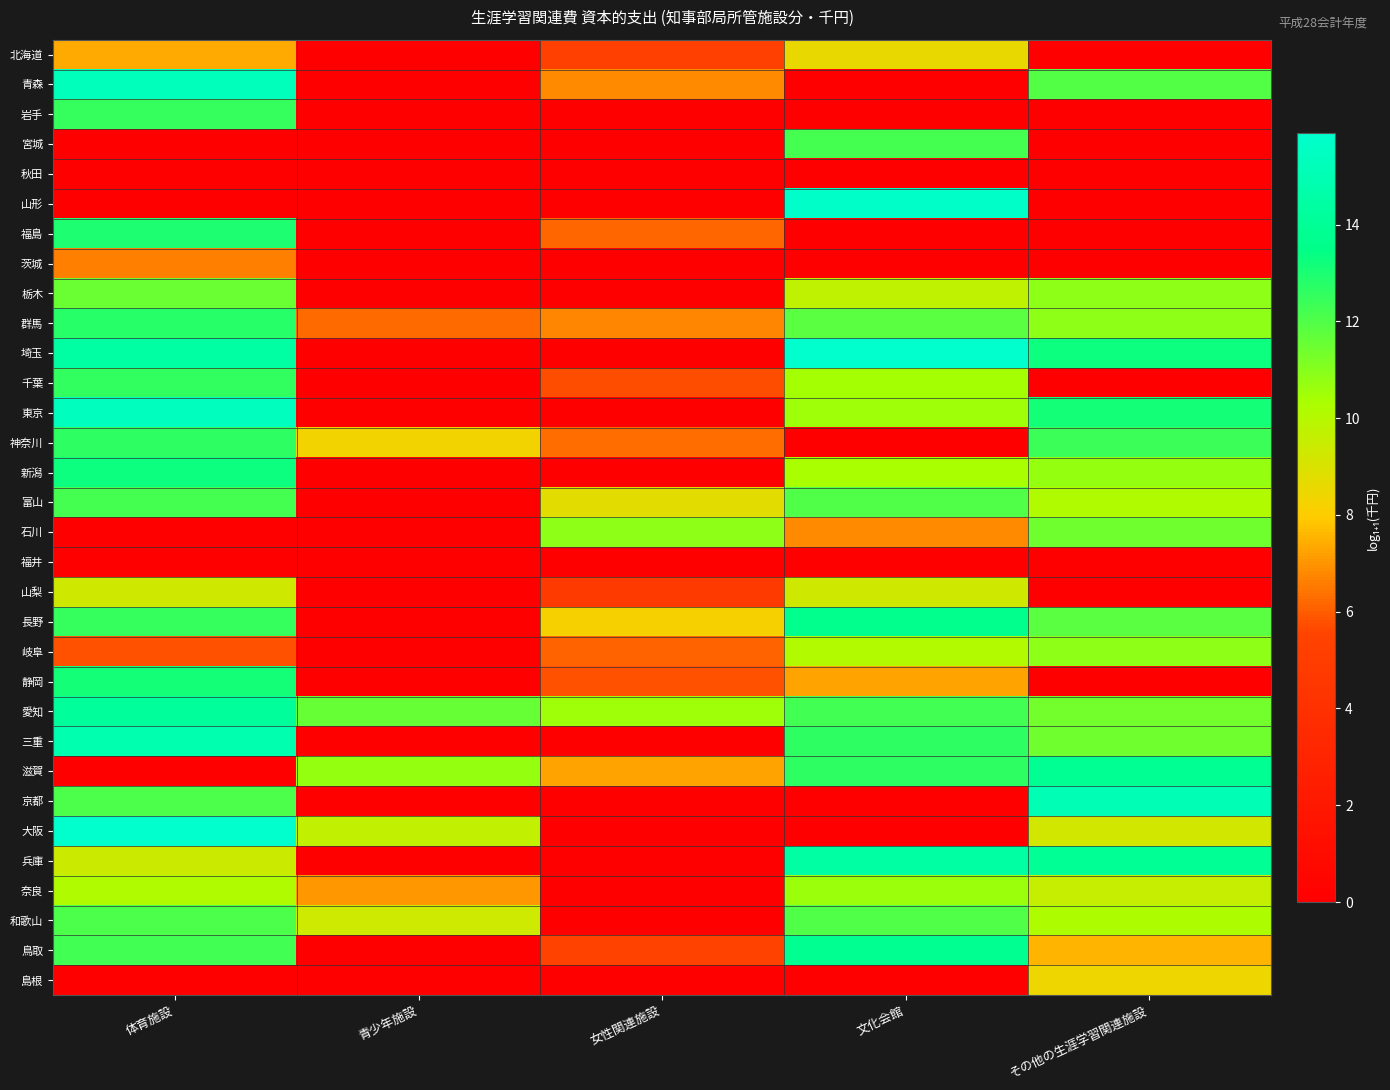

Reading left to right, what are all the values shown in this chart?

北海道: 体育施設=7.4	青少年施設=0.0	女性関連施設=5.3	文化会館=8.5	その他の生涯学習関連施設=0.0
青森: 体育施設=15.2	青少年施設=0.0	女性関連施設=6.8	文化会館=0.0	その他の生涯学習関連施設=12.0
岩手: 体育施設=12.5	青少年施設=0.0	女性関連施設=0.0	文化会館=0.0	その他の生涯学習関連施設=0.0
宮城: 体育施設=0.0	青少年施設=0.0	女性関連施設=0.0	文化会館=12.2	その他の生涯学習関連施設=0.0
秋田: 体育施設=0.0	青少年施設=0.0	女性関連施設=0.0	文化会館=0.0	その他の生涯学習関連施設=0.0
山形: 体育施設=0.0	青少年施設=0.0	女性関連施設=0.0	文化会館=15.7	その他の生涯学習関連施設=0.0
福島: 体育施設=13.0	青少年施設=0.0	女性関連施設=6.2	文化会館=0.0	その他の生涯学習関連施設=0.0
茨城: 体育施設=6.6	青少年施設=0.0	女性関連施設=0.0	文化会館=0.0	その他の生涯学習関連施設=0.0
栃木: 体育施設=11.5	青少年施設=0.0	女性関連施設=0.0	文化会館=9.7	その他の生涯学習関連施設=10.9
群馬: 体育施設=12.8	青少年施設=6.2	女性関連施設=6.7	文化会館=11.8	その他の生涯学習関連施設=10.9
埼玉: 体育施設=14.4	青少年施設=0.0	女性関連施設=0.0	文化会館=15.8	その他の生涯学習関連施設=13.3
千葉: 体育施設=12.6	青少年施設=0.0	女性関連施設=5.8	文化会館=10.4	その他の生涯学習関連施設=0.0
東京: 体育施設=15.4	青少年施設=0.0	女性関連施設=0.0	文化会館=10.5	その他の生涯学習関連施設=13.1
神奈川: 体育施設=12.7	青少年施設=8.3	女性関連施設=6.3	文化会館=0.0	その他の生涯学習関連施設=12.4
新潟: 体育施設=13.2	青少年施設=0.0	女性関連施設=0.0	文化会館=10.3	その他の生涯学習関連施設=10.7
富山: 体育施設=12.2	青少年施設=0.0	女性関連施設=8.7	文化会館=12.0	その他の生涯学習関連施設=10.2
石川: 体育施設=0.0	青少年施設=0.0	女性関連施設=10.8	文化会館=6.8	その他の生涯学習関連施設=11.4
福井: 体育施設=0.0	青少年施設=0.0	女性関連施設=0.0	文化会館=0.0	その他の生涯学習関連施設=0.0
山梨: 体育施設=9.3	青少年施設=0.0	女性関連施設=4.8	文化会館=9.3	その他の生涯学習関連施設=0.0
長野: 体育施設=12.5	青少年施設=0.0	女性関連施設=8.1	文化会館=13.6	その他の生涯学習関連施設=11.9
岐阜: 体育施設=5.8	青少年施設=0.0	女性関連施設=6.1	文化会館=10.1	その他の生涯学習関連施設=10.8
静岡: 体育施設=13.1	青少年施設=0.0	女性関連施設=5.8	文化会館=7.2	その他の生涯学習関連施設=0.0
愛知: 体育施設=14.1	青少年施設=11.6	女性関連施設=10.5	文化会館=12.2	その他の生涯学習関連施設=11.3
三重: 体育施設=14.9	青少年施設=0.0	女性関連施設=0.0	文化会館=12.6	その他の生涯学習関連施設=11.4
滋賀: 体育施設=0.0	青少年施設=10.7	女性関連施設=7.3	文化会館=12.6	その他の生涯学習関連施設=13.9
京都: 体育施設=12.1	青少年施設=0.0	女性関連施設=0.0	文化会館=0.0	その他の生涯学習関連施設=15.1
大阪: 体育施設=15.9	青少年施設=9.7	女性関連施設=0.0	文化会館=0.0	その他の生涯学習関連施設=9.2
兵庫: 体育施設=9.4	青少年施設=0.0	女性関連施設=0.0	文化会館=14.5	その他の生涯学習関連施設=13.9
奈良: 体育施設=10.2	青少年施設=7.1	女性関連施設=0.0	文化会館=10.6	その他の生涯学習関連施設=9.5
和歌山: 体育施設=12.1	青少年施設=9.4	女性関連施設=0.0	文化会館=12.0	その他の生涯学習関連施設=10.2
鳥取: 体育施設=12.3	青少年施設=0.0	女性関連施設=5.4	文化会館=13.8	その他の生涯学習関連施設=7.5
島根: 体育施設=0.0	青少年施設=0.0	女性関連施設=0.0	文化会館=0.0	その他の生涯学習関連施設=8.4